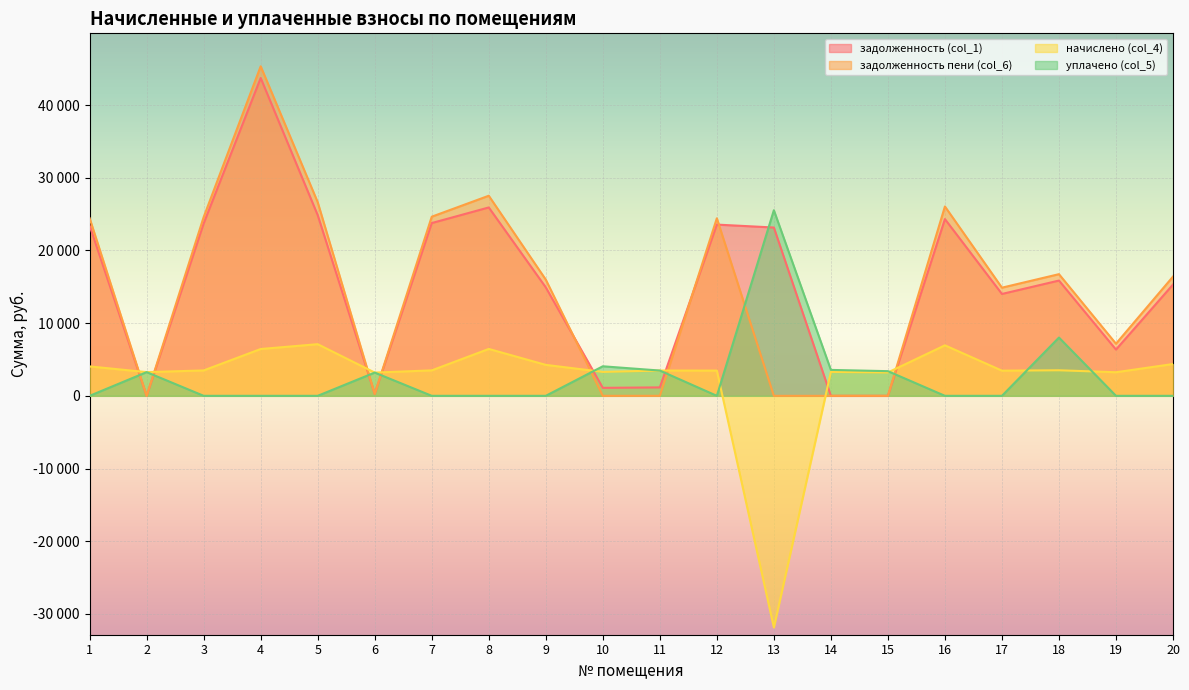

At which label does задолженность пени (col_6) reach its peak?

4